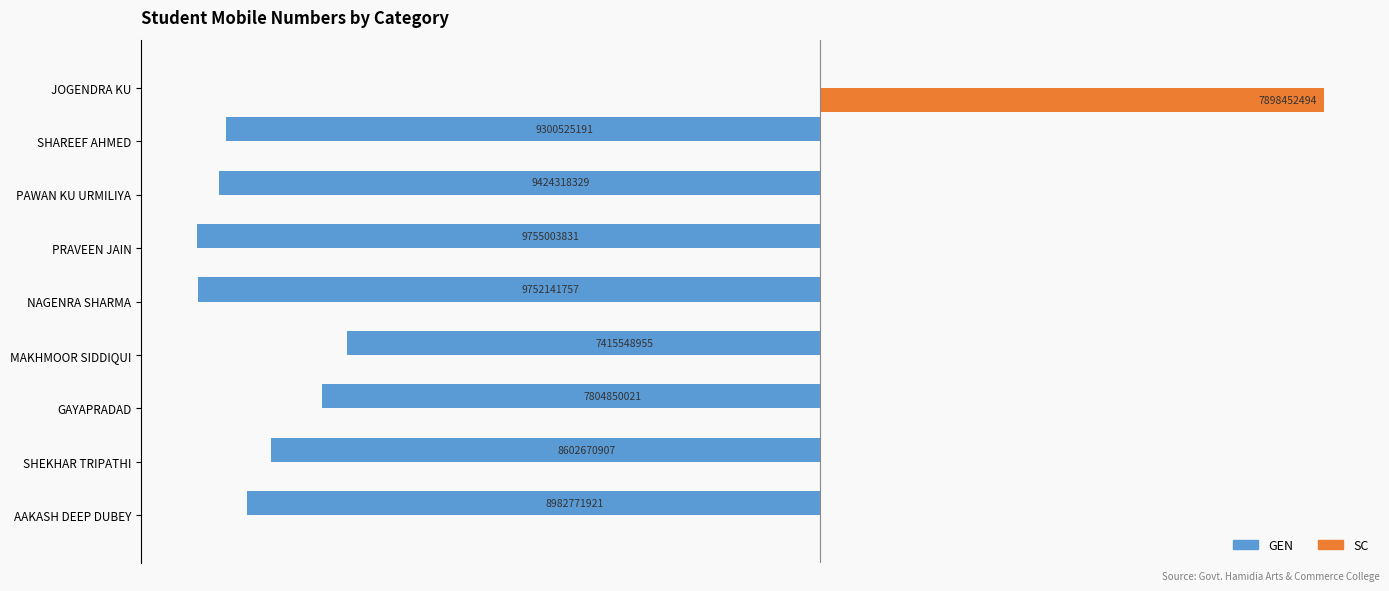

What are all the series names shown in the legend?

GEN, SC